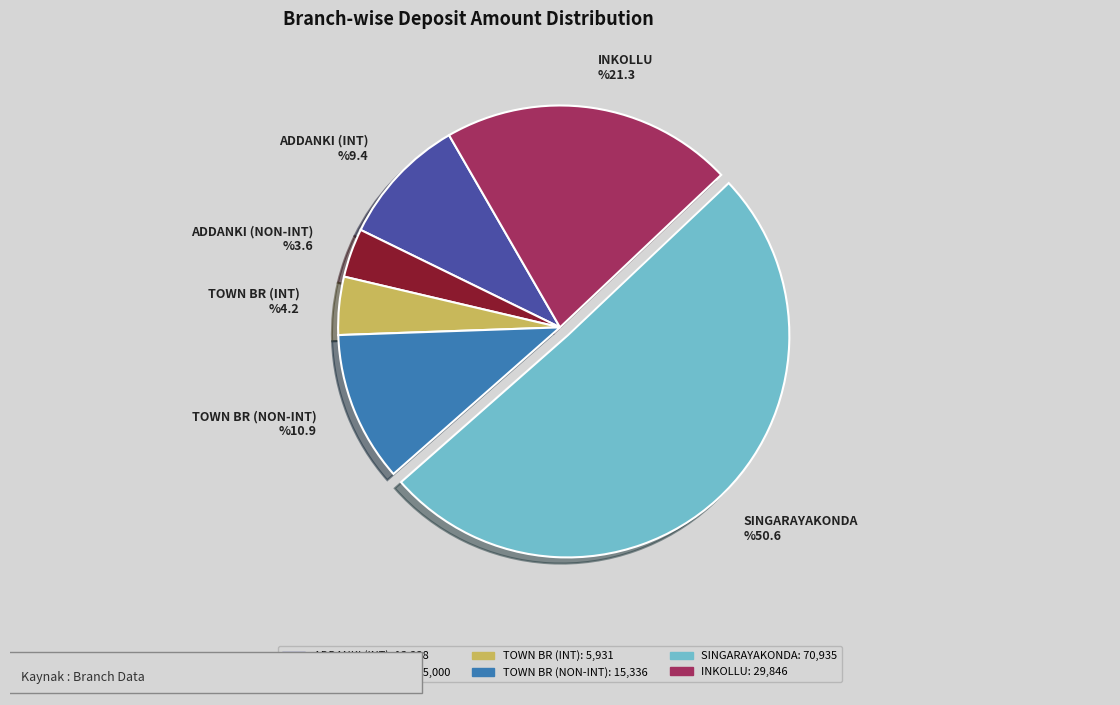

Which category has the biggest portion of the pie?

SINGARAYAKONDA